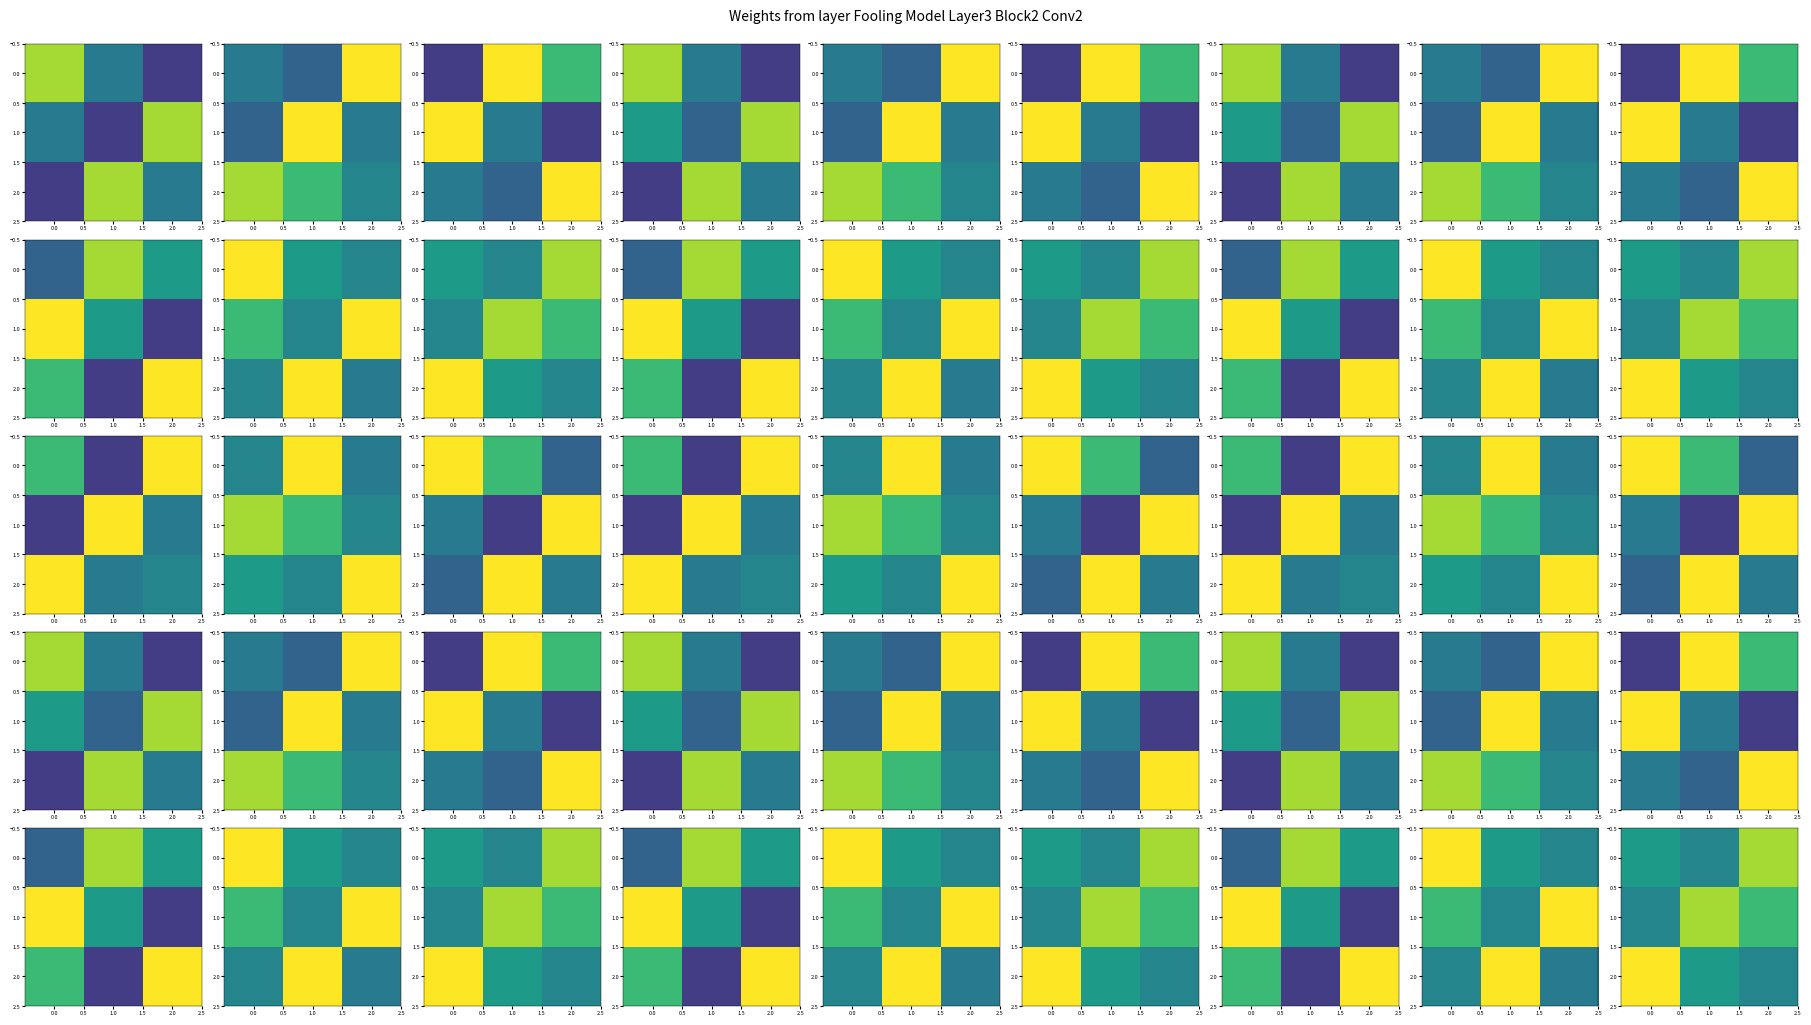

True or false: 2.0 has a value of 18 at 1.0.

False